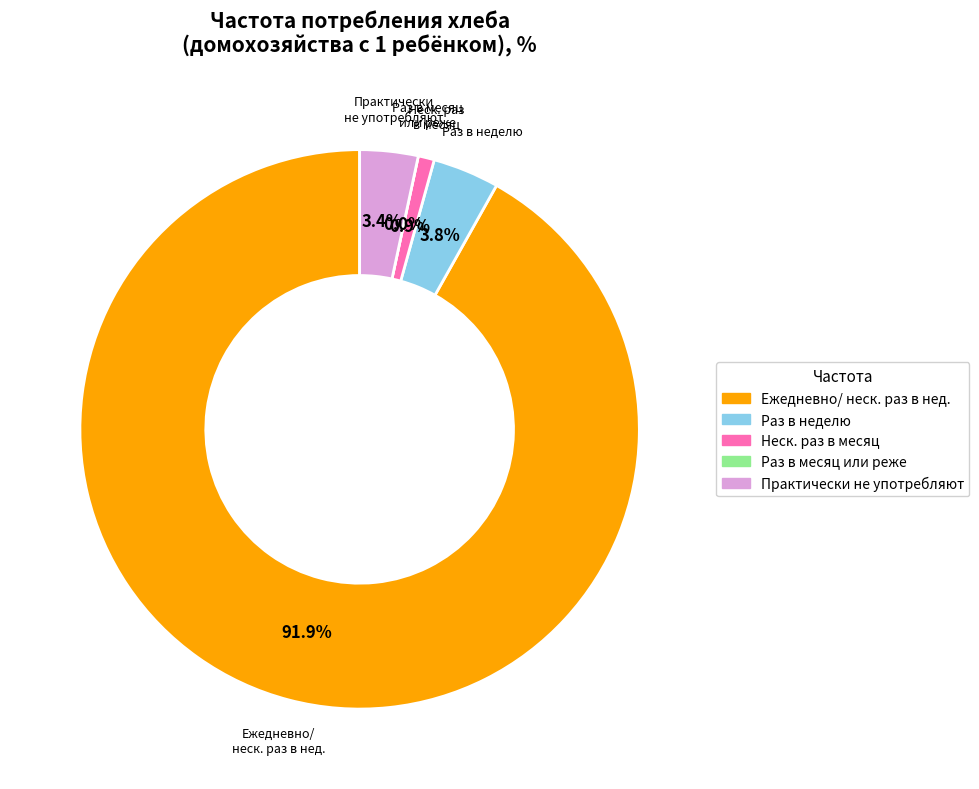

What percentage do практически не употребляют and несколько раз в месяц together represent?

4.3%